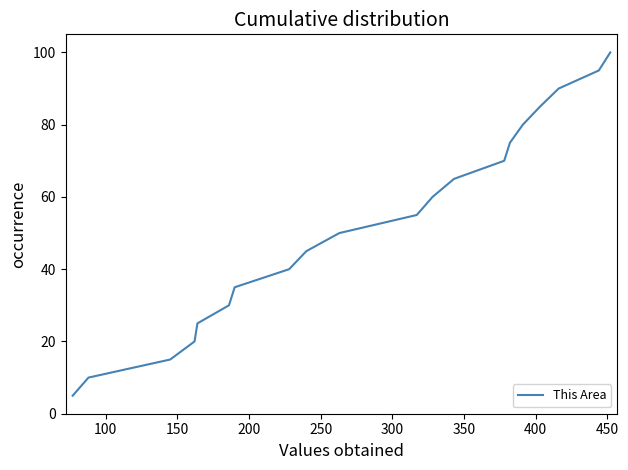

What is the difference between the maximum and minimum values?

95.0